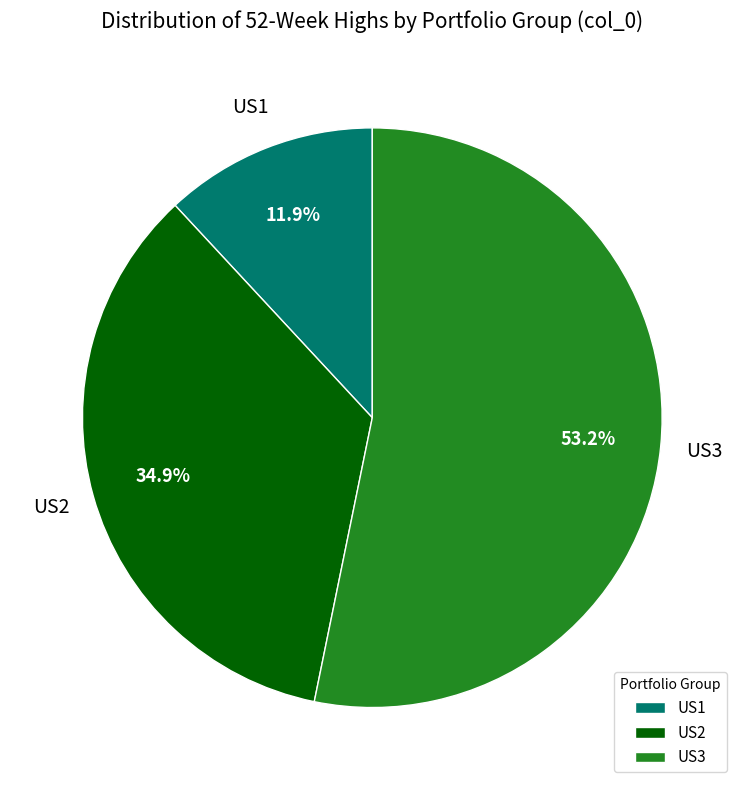

How many segments does this pie chart have?

3